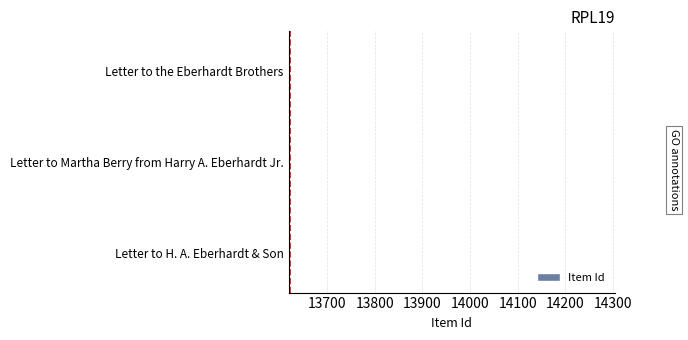

What is the average value?

13622